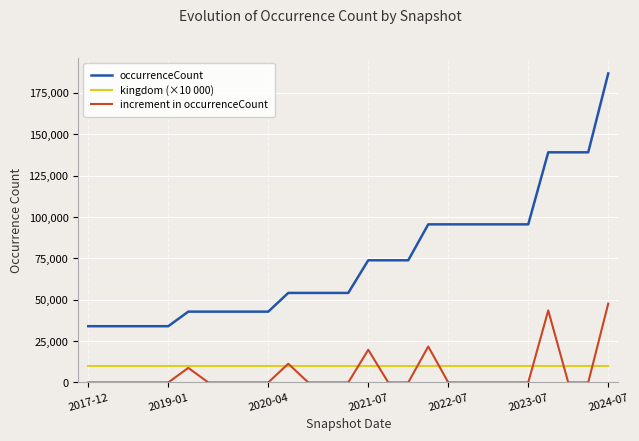

True or false: increment in occurrenceCount and occurrenceCount intersect in this chart.

False